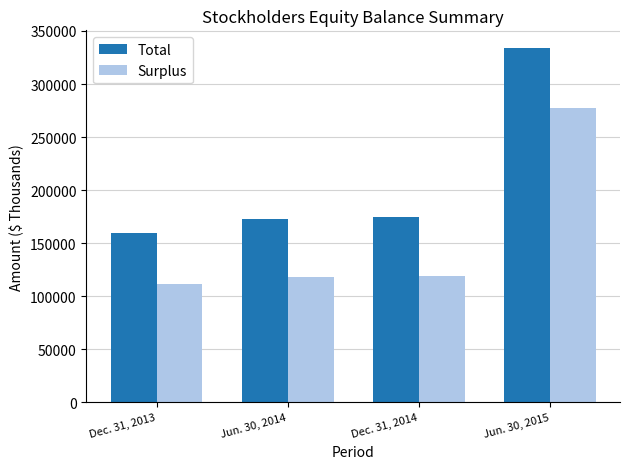

Is it true that Total equals 175118 at Dec. 31, 2014?

True